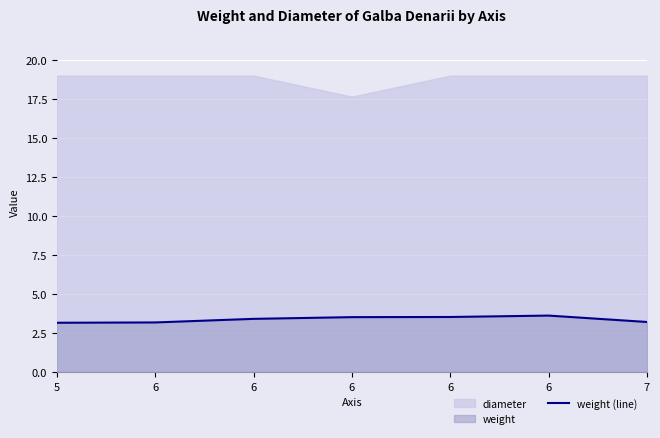

Rank the categories by value from lowest to highest.

5, 6, 7, 6, 6, 6, 6